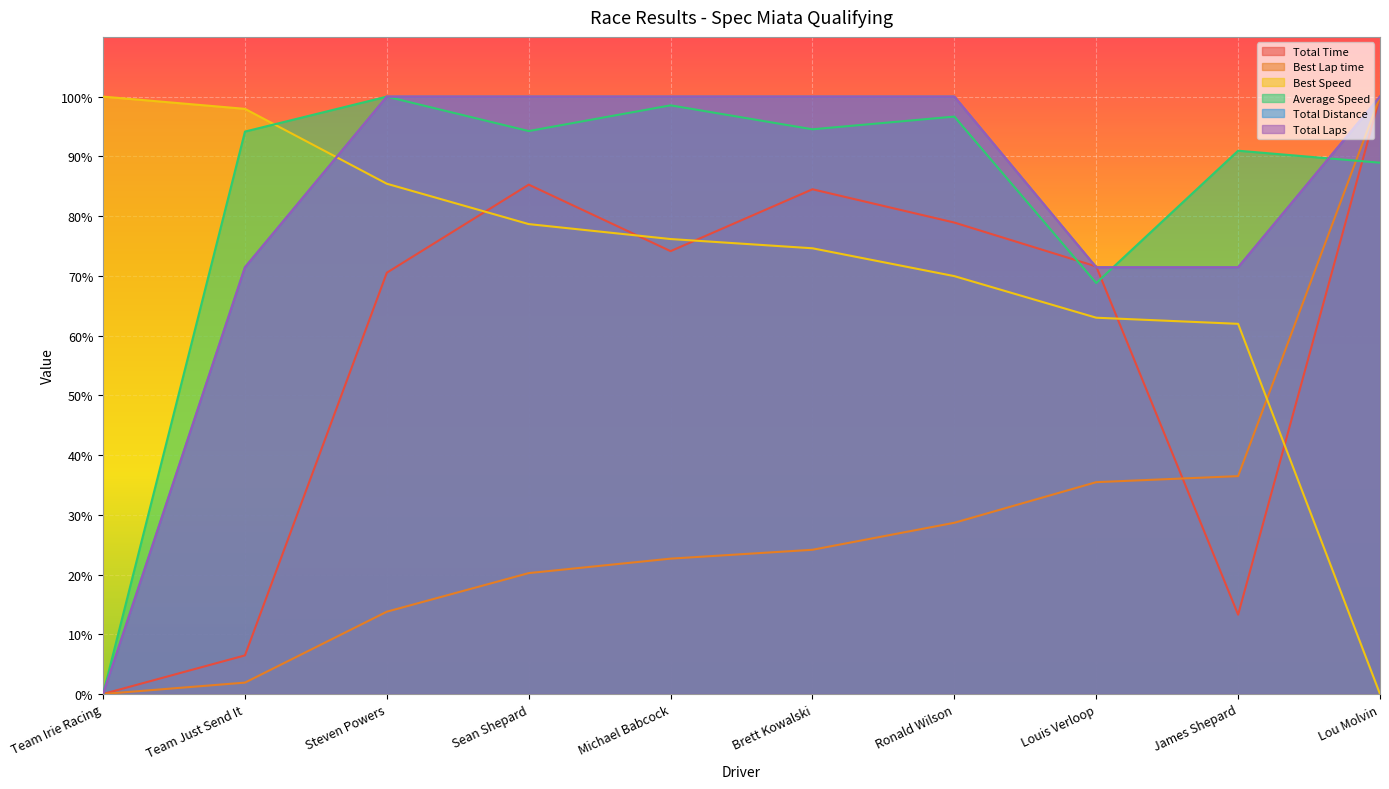

The Average Speed series shows 54.8 at Team Irie Racing. True or false?

False